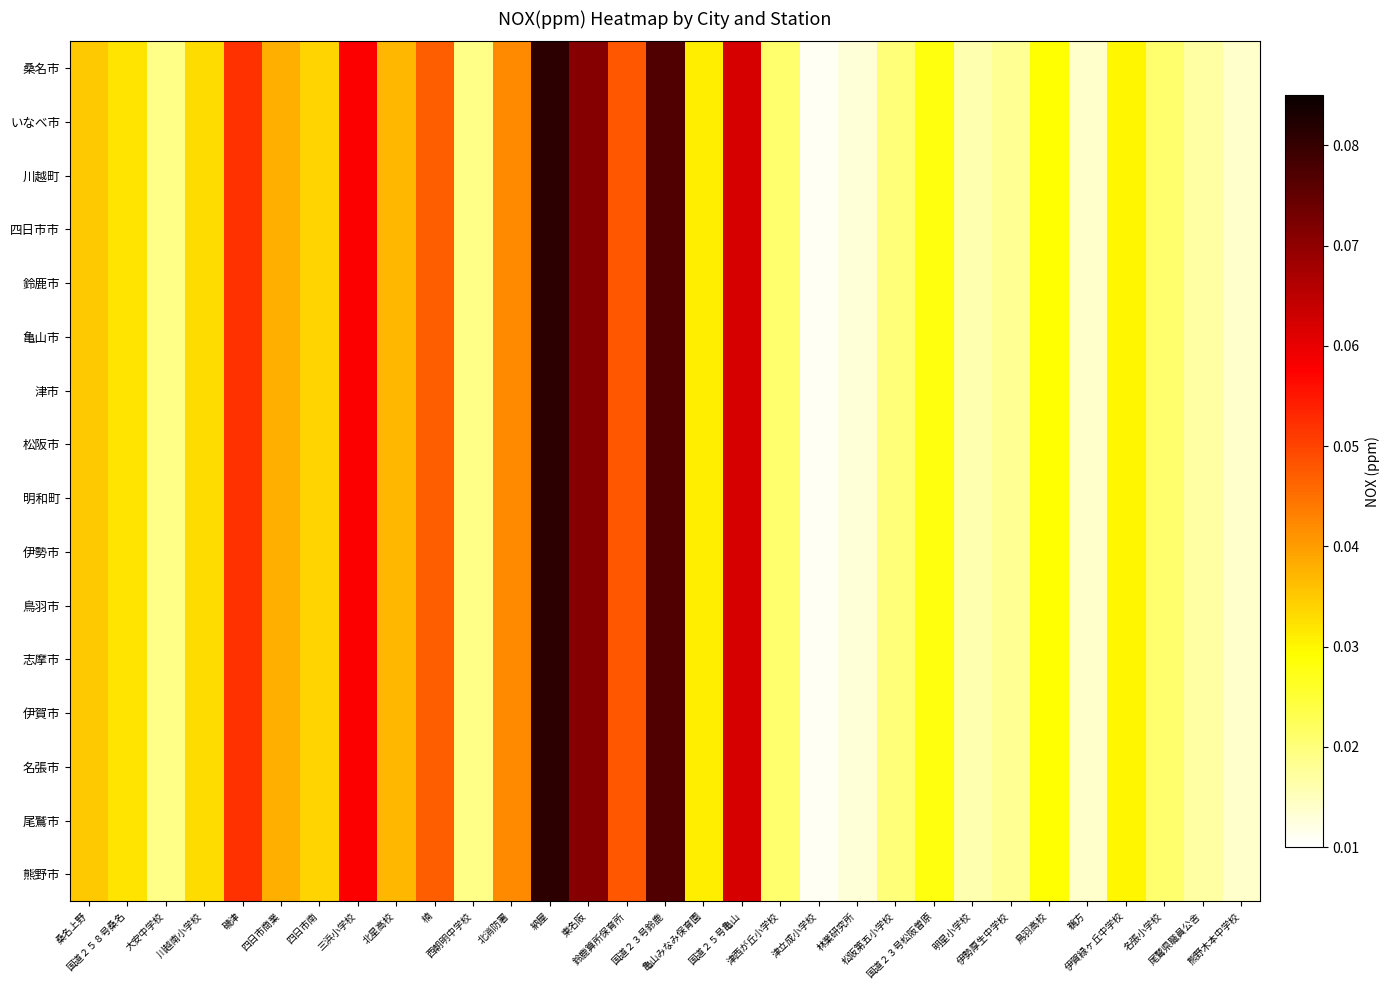

At which category is the sum across all series the highest?

納屋